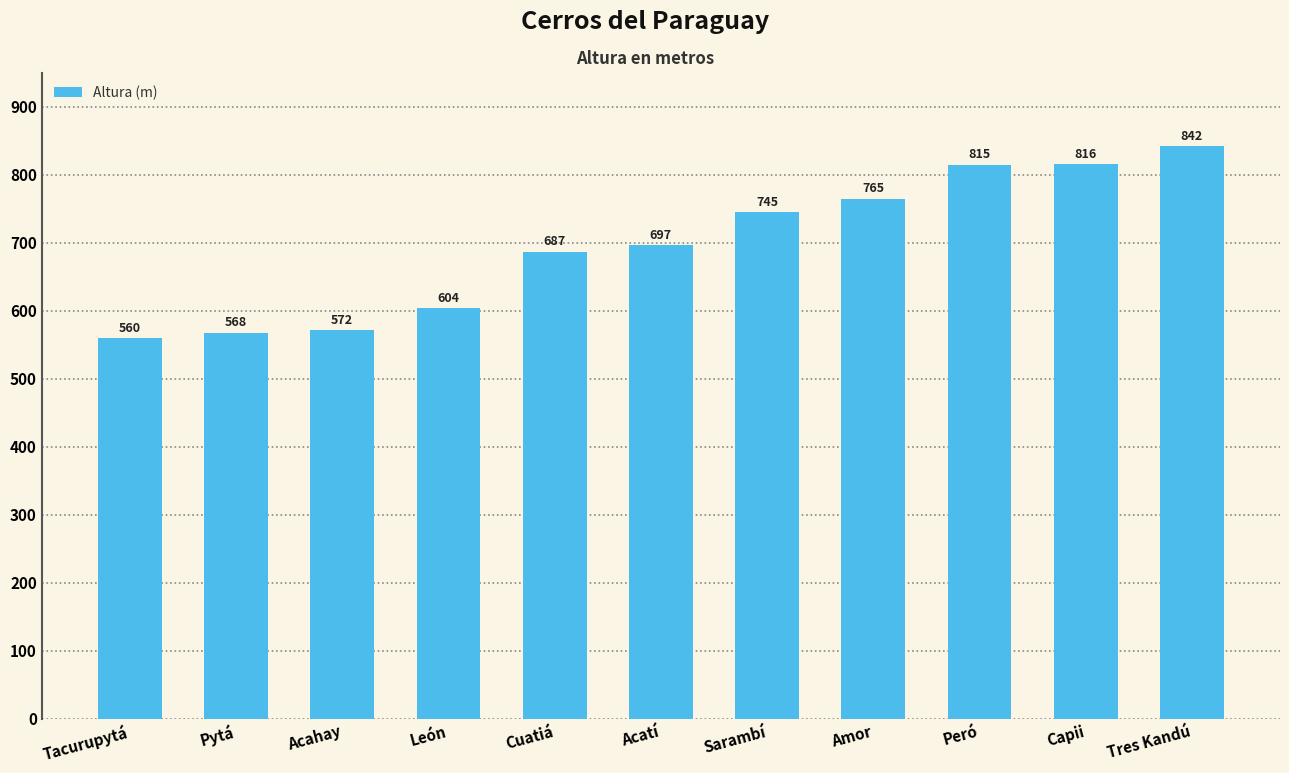

What is the sum of the values at Cuatiá and Tres Kandú?

1529